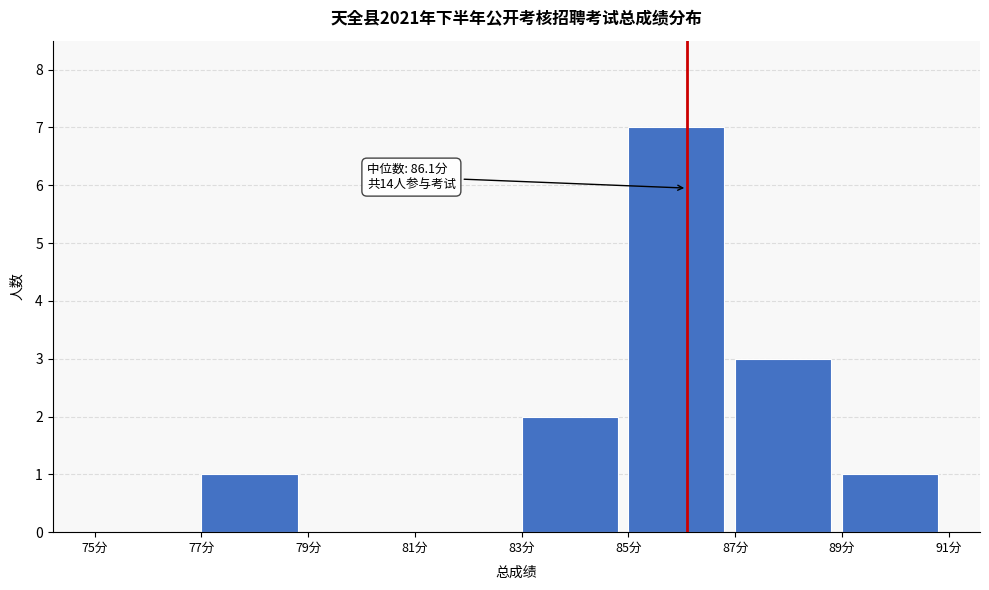

Which range on the x-axis has the tallest bar?

85 to 87